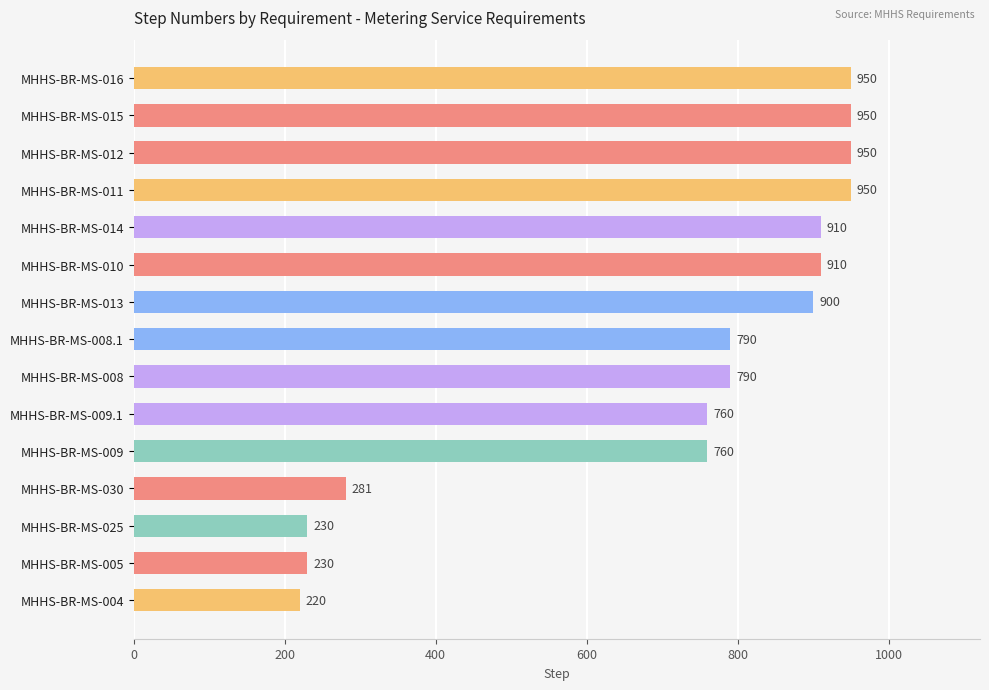

Which has a higher value, MHHS-BR-MS-005 or MHHS-BR-MS-012?

MHHS-BR-MS-012